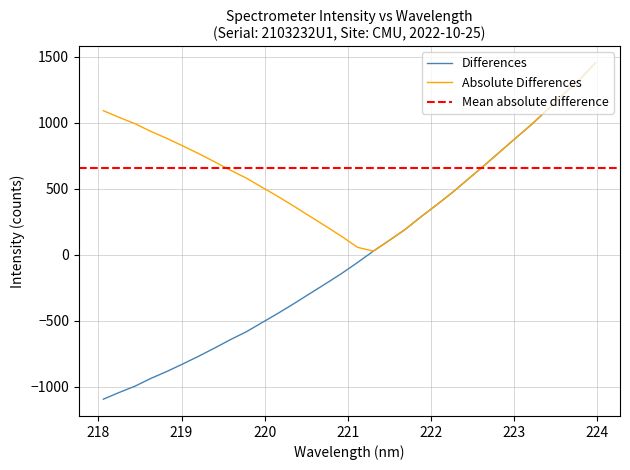

What is the highest value of the Differences series?

1453.3